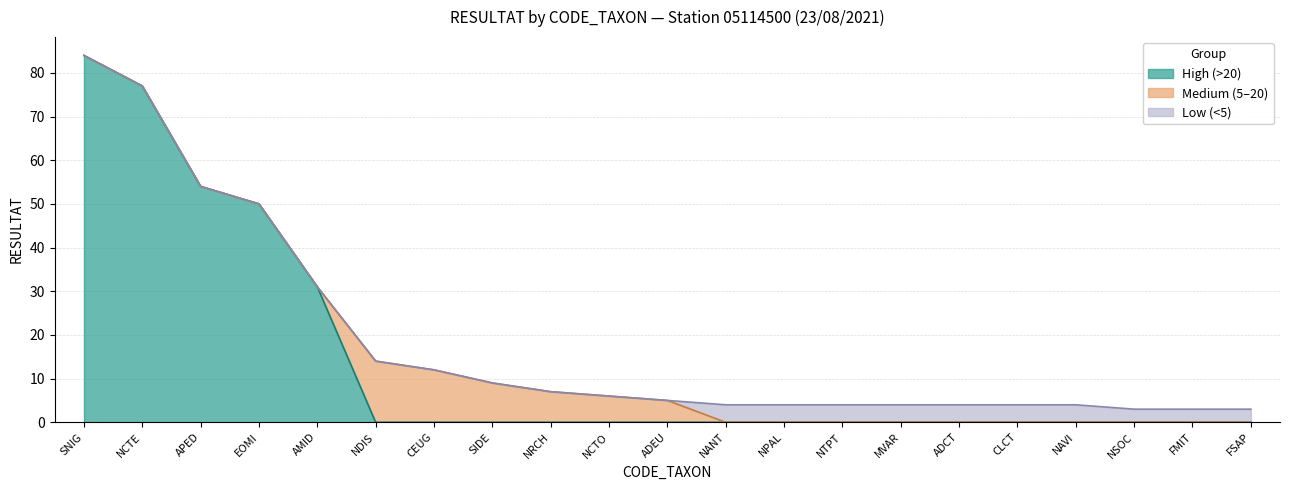

What is the smallest value displayed?

3